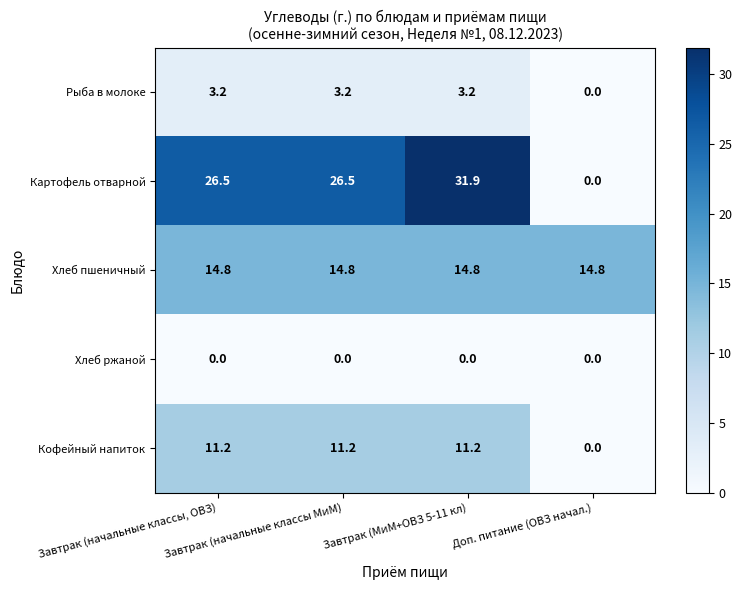

What is the highest value of the Кофейный напиток series?

11.2